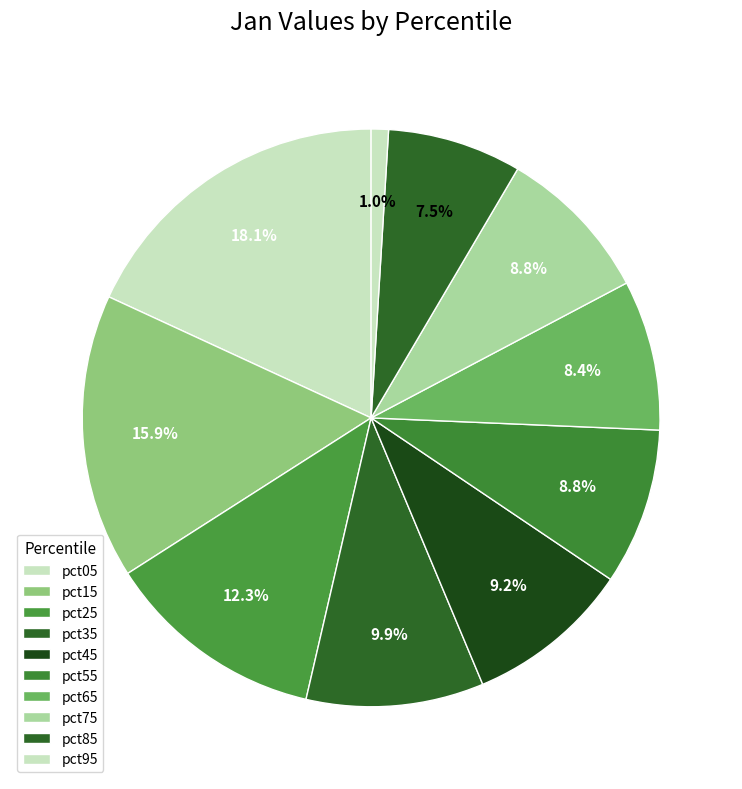

Count the number of slices in the pie.

10